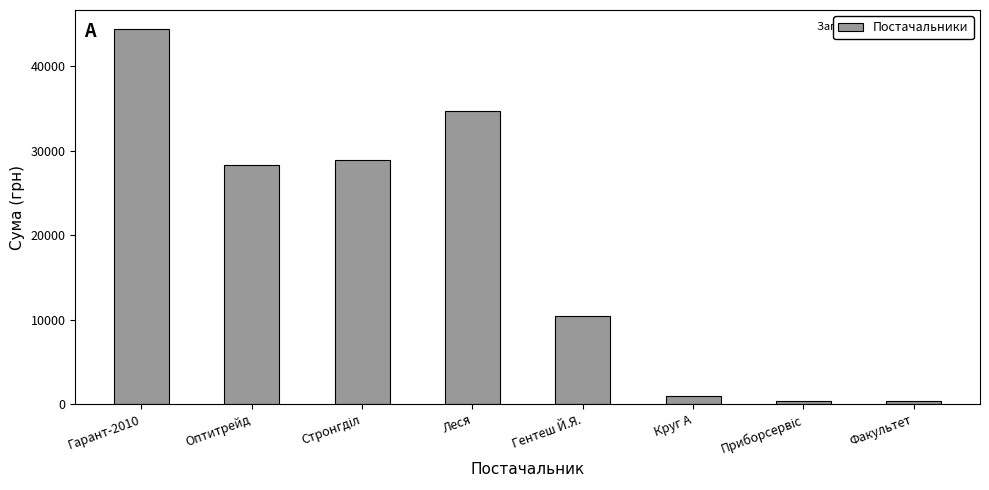

What is the difference between the maximum and second lowest values?

44005.9